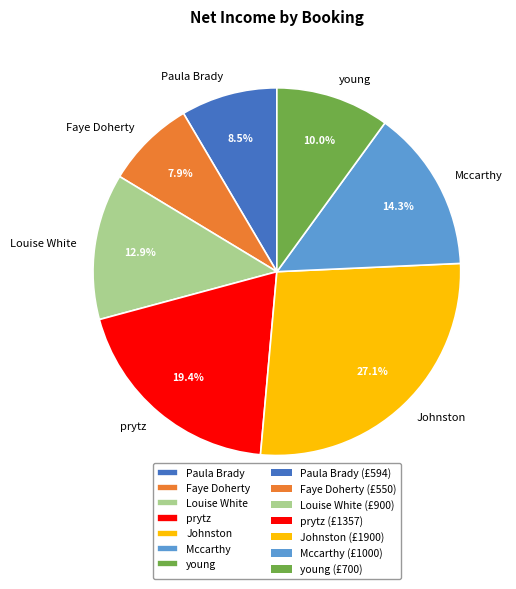

Approximately how many times larger is the value at Faye Doherty compared to prytz?

0.4